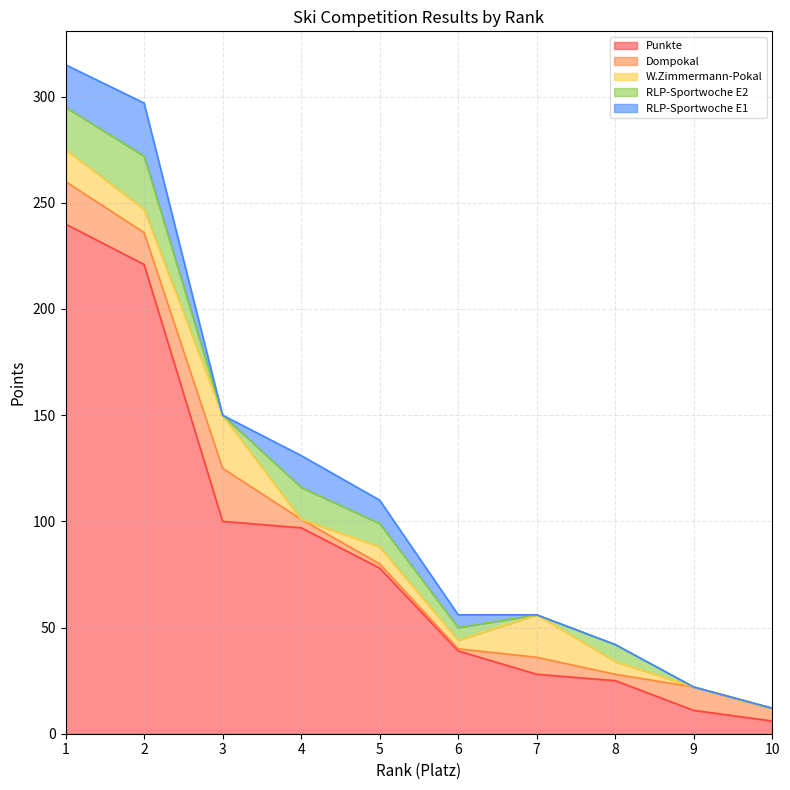

What is the average value of the W.Zimmermann-Pokal series?

9